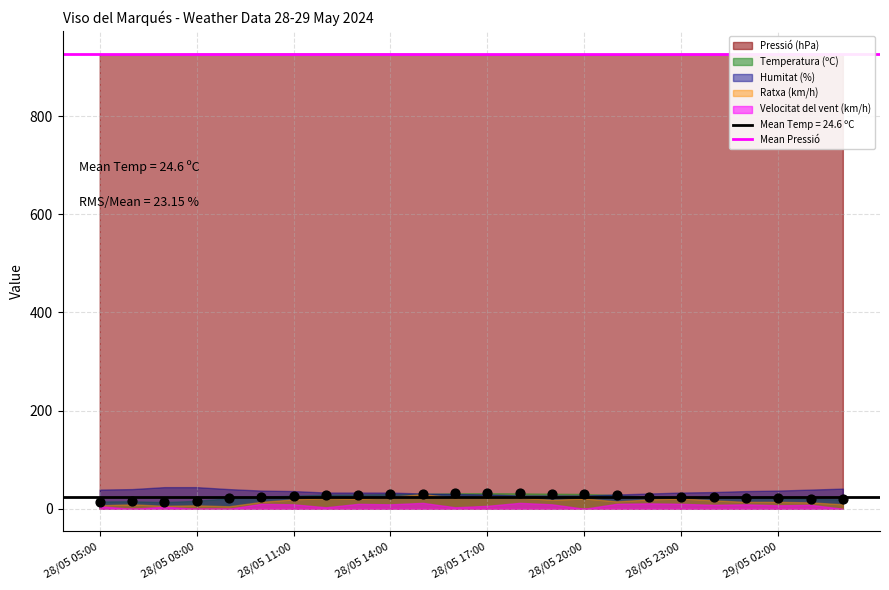

What is the range of Y values (max minus min)?

18.3